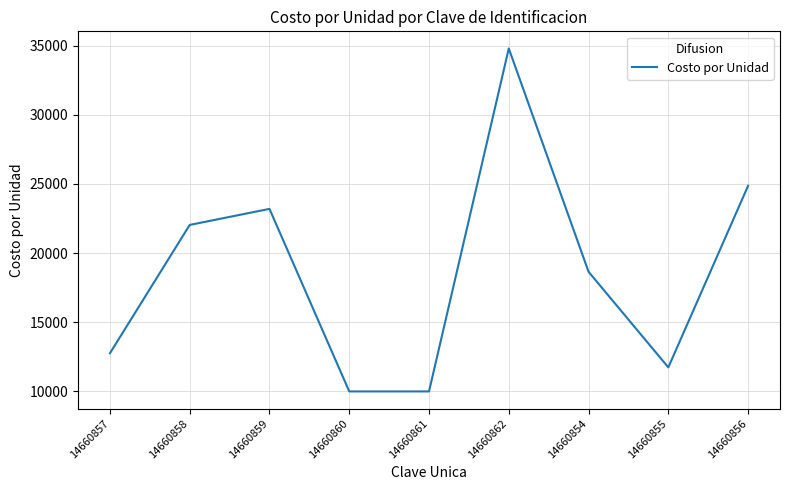

Which category has the highest value across all series?

14660862